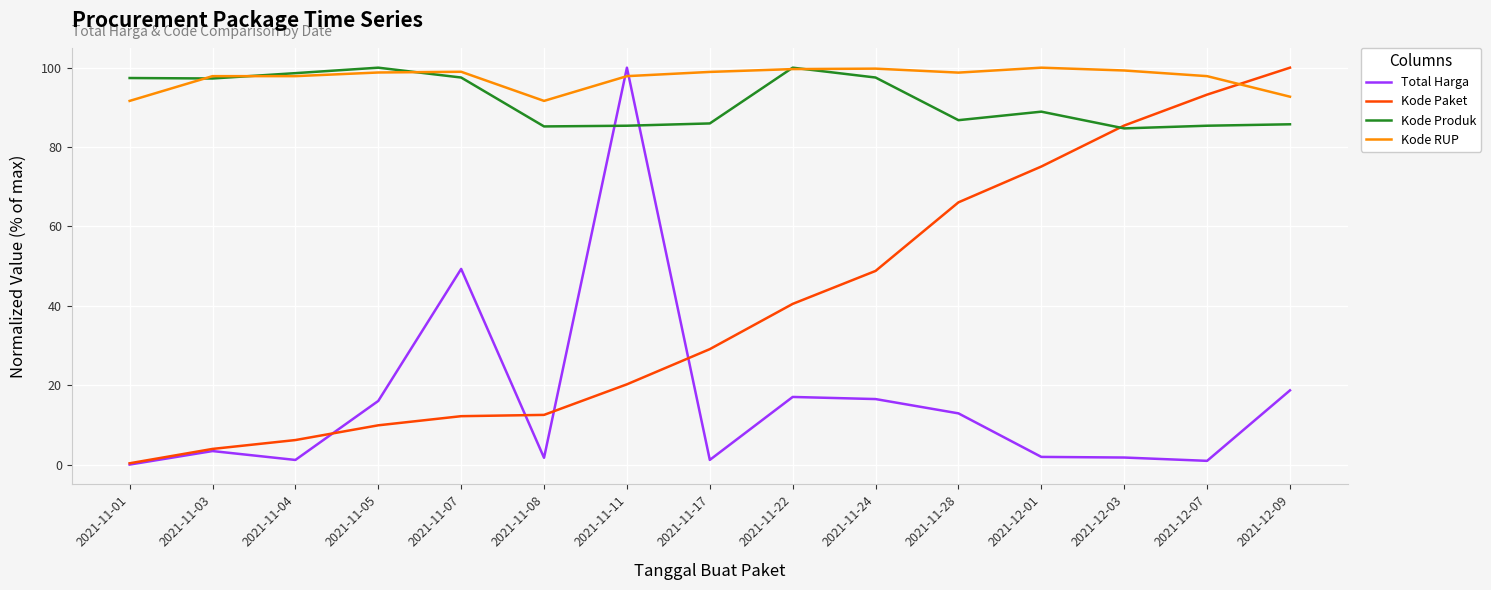

How many lines are shown in the chart?

4